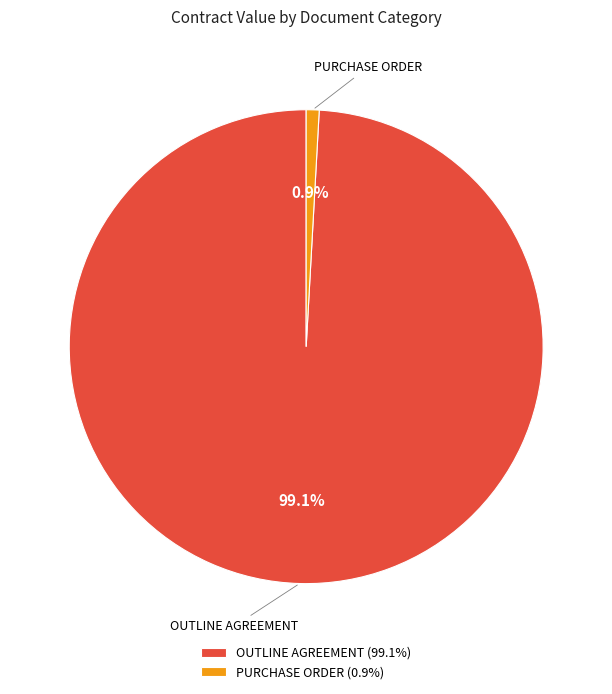

To the nearest percent, what portion does PURCHASE ORDER represent?

1%